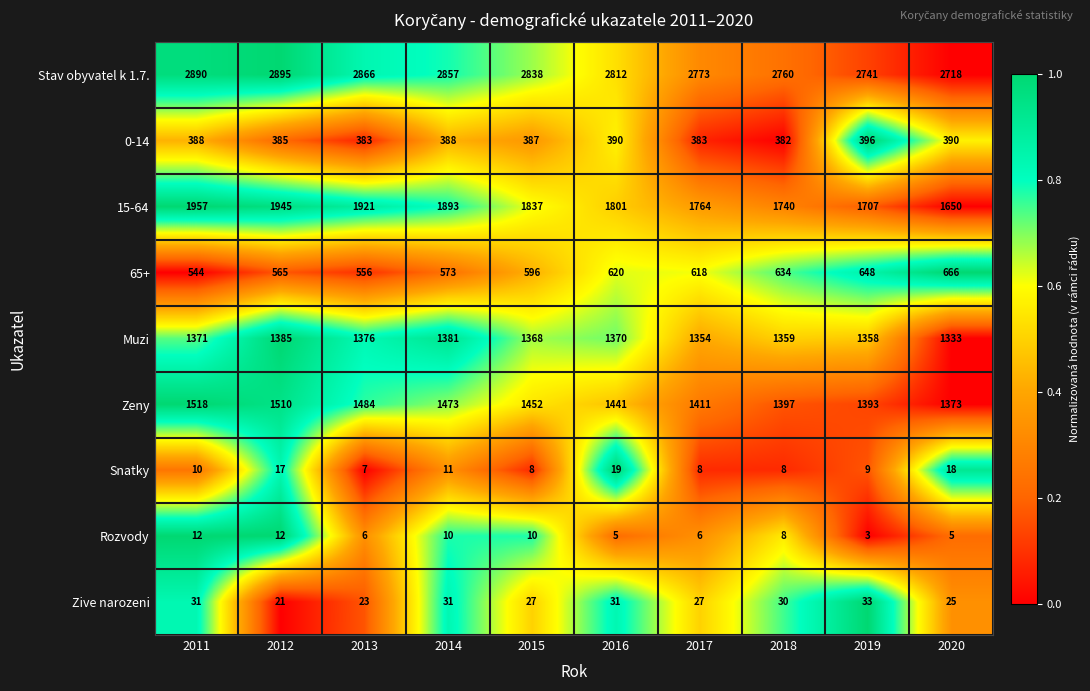

The Zive narozeni series shows 21 at 2016. True or false?

False